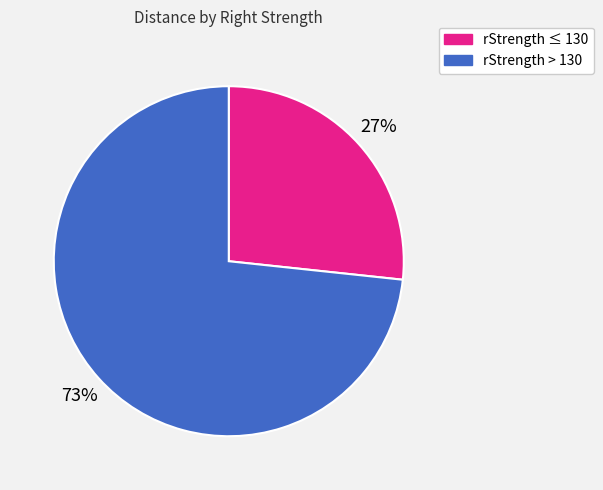

To the nearest percent, what is the average slice percentage?

50%